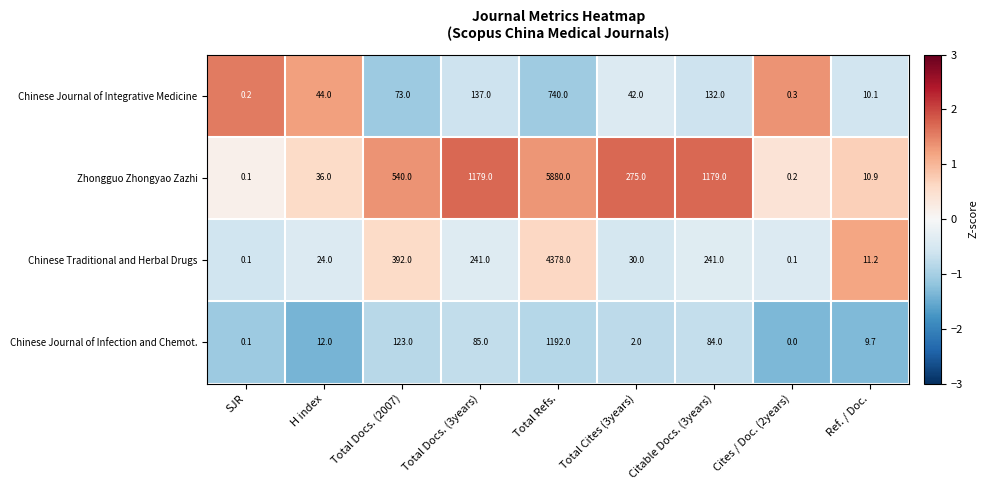

The Zhongguo Zhongyao Zazhi series shows 540.0 at Total Docs. (2007). True or false?

True